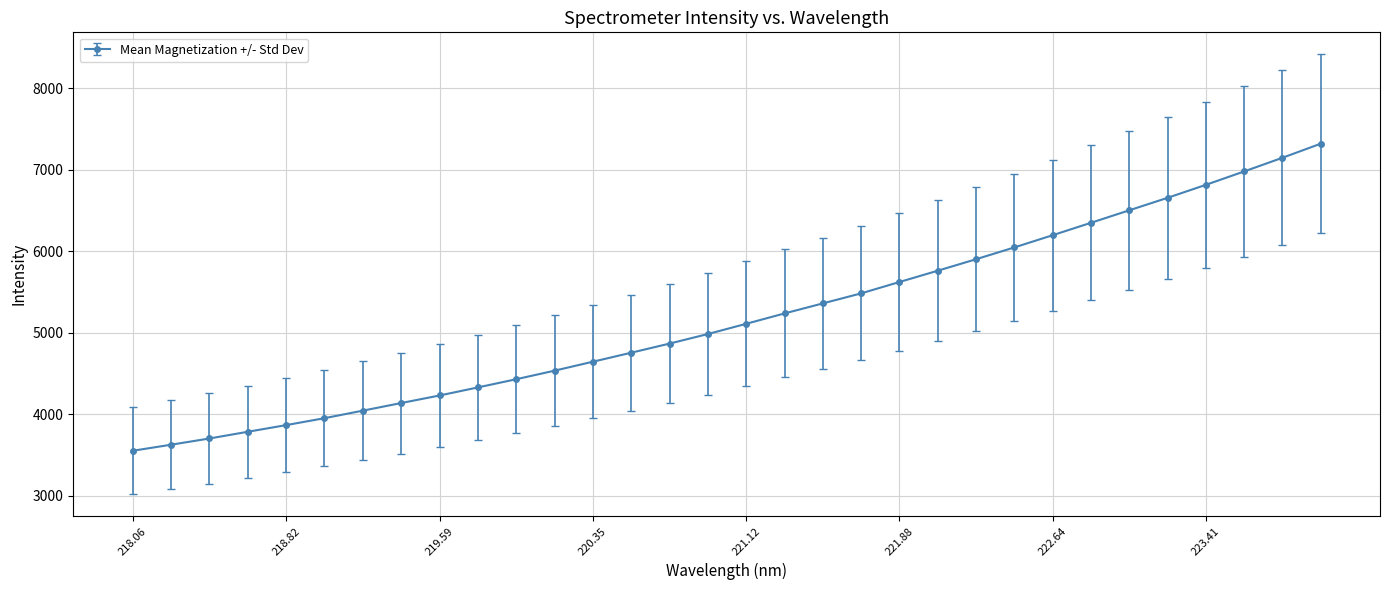

Is this an area chart (filled region under the line)?

No